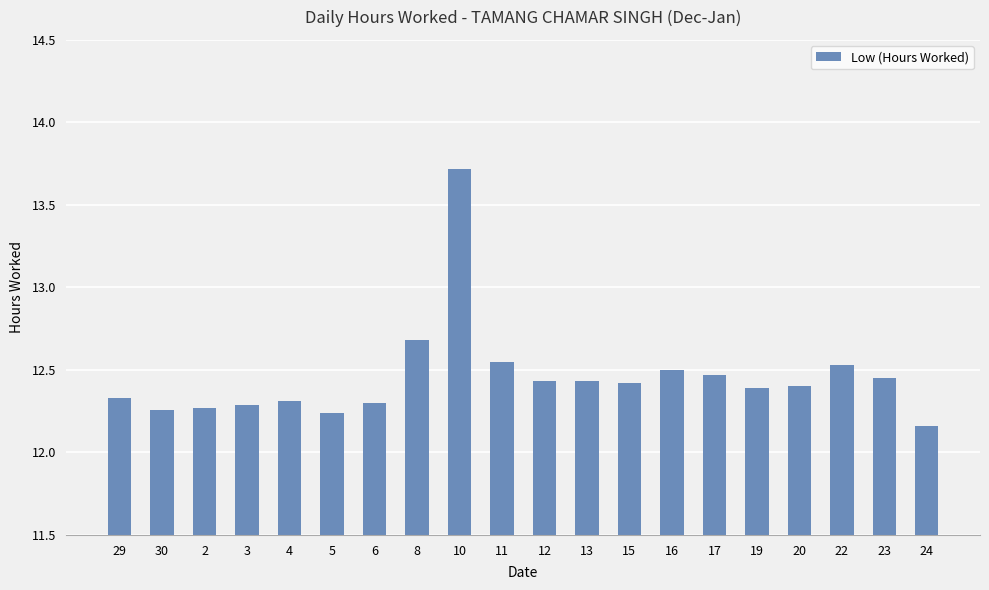

What is the difference between the maximum and second lowest values?

1.5